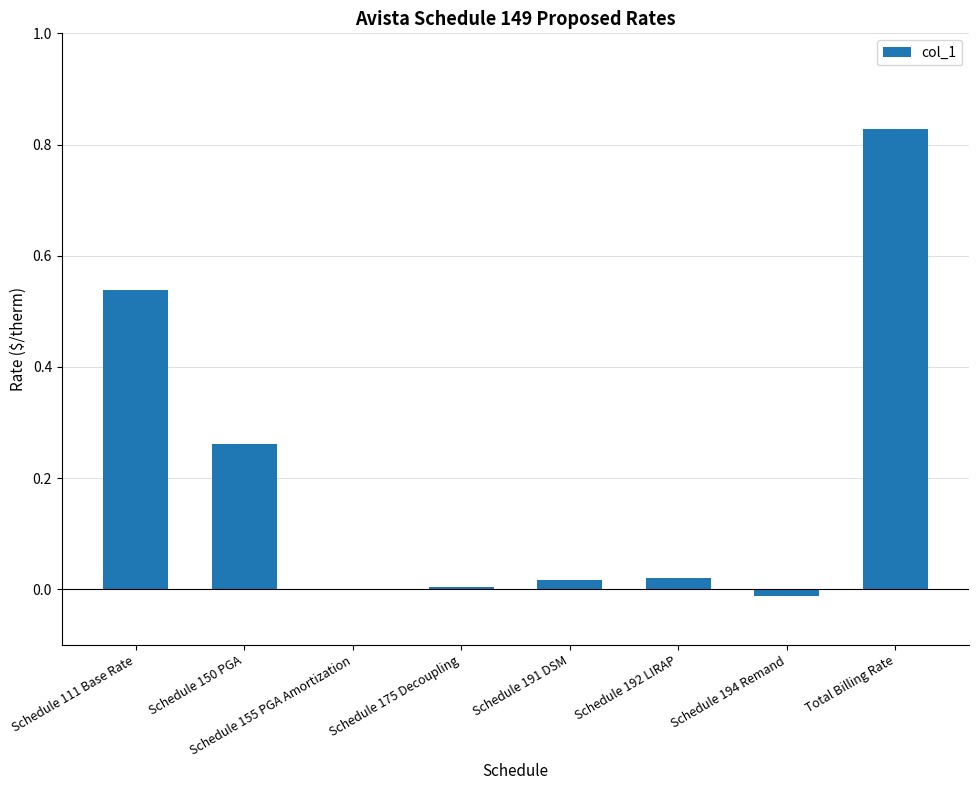

The chart shows a value of 0.0 at Schedule 192 LIRAP. True or false?

True